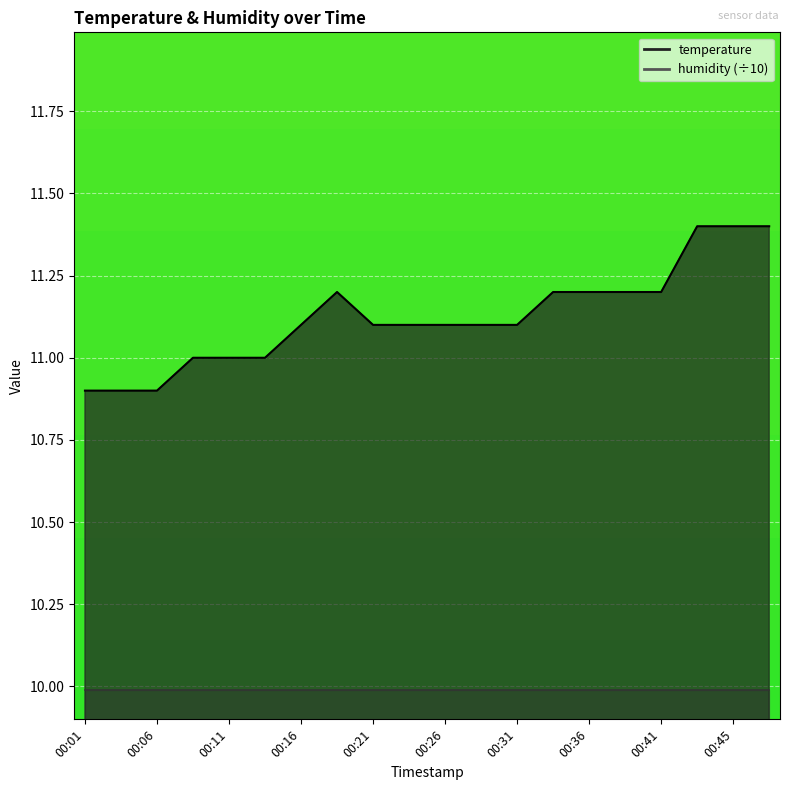

What is the difference between the values at 00:06 and 00:36?

0.3